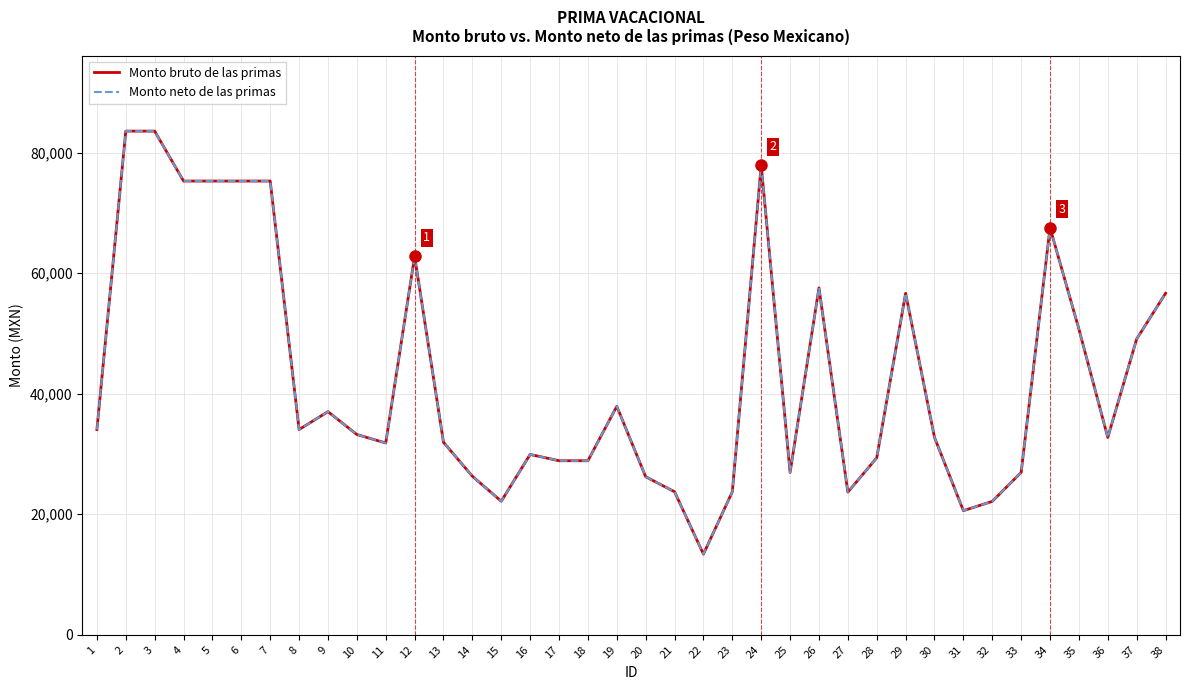

At which category does Monto neto de las primas reach its first local peak?

9